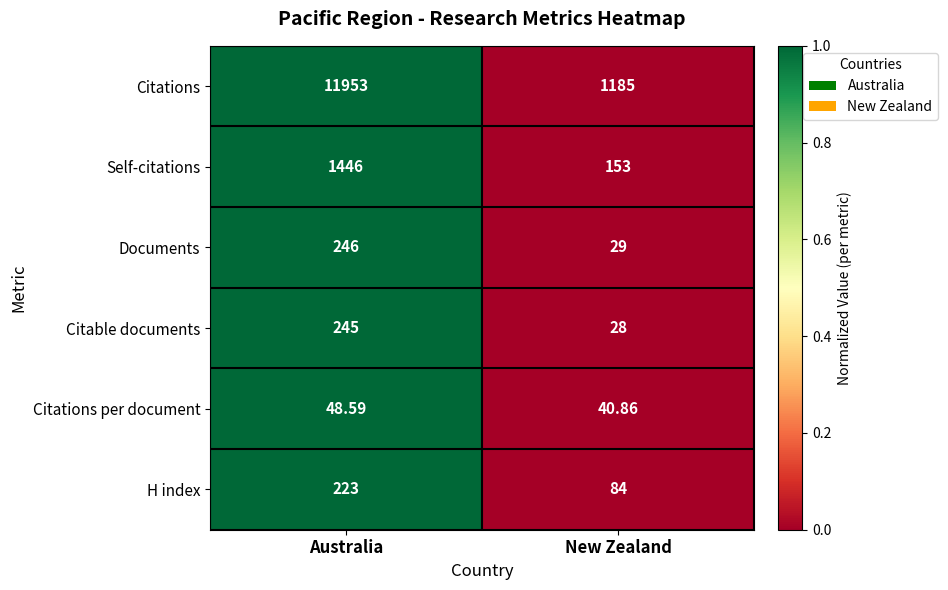

At which category does the chart reach its minimum across all series?

New Zealand